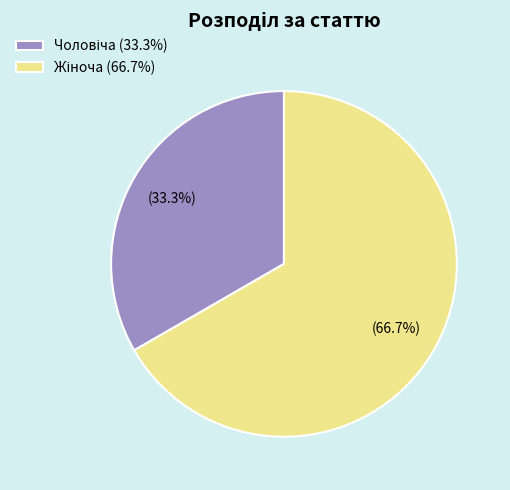

Is there any slice that represents more than half of the pie?

Yes